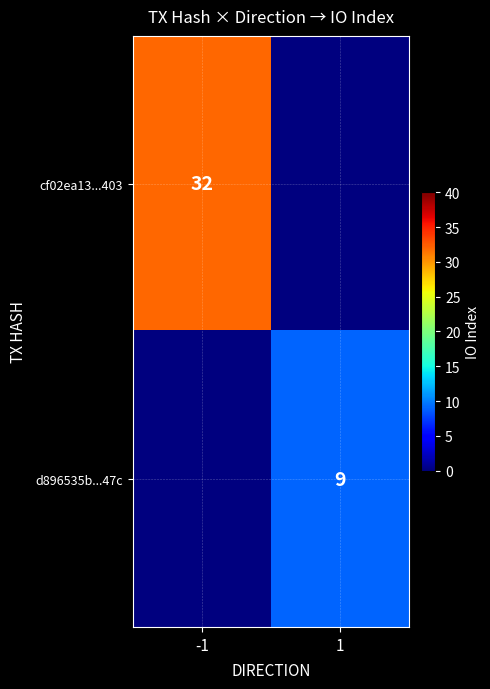

The d896535b...47c series shows 9 at 1. True or false?

True